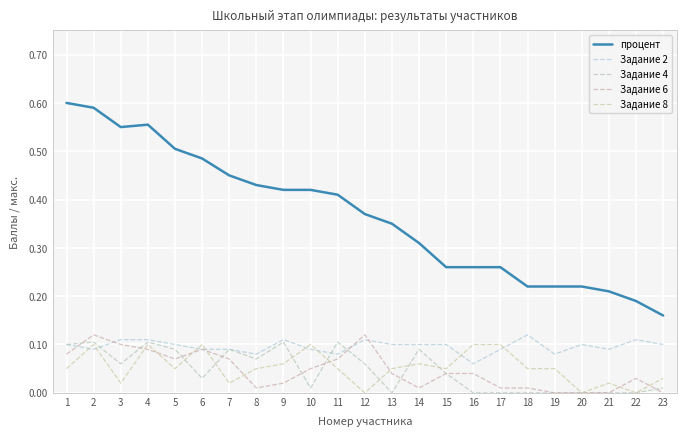

How many lines are shown in the chart?

5